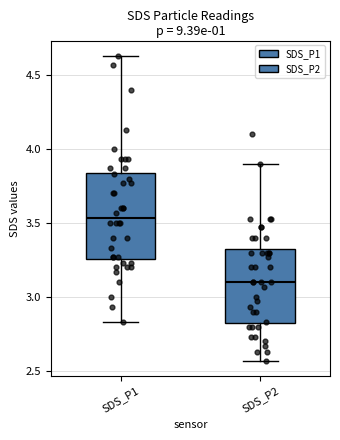

Which box is the tallest, from its lower edge to its upper edge?

SDS_P1